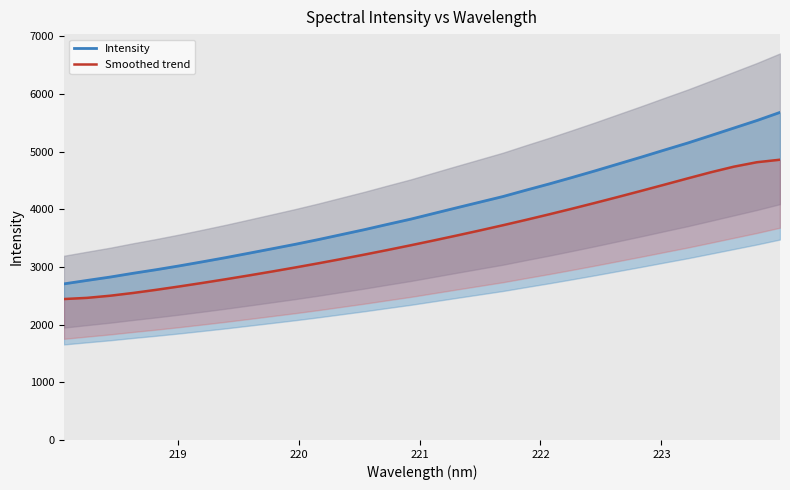

What is the minimum value for Smoothed trend?

2444.7